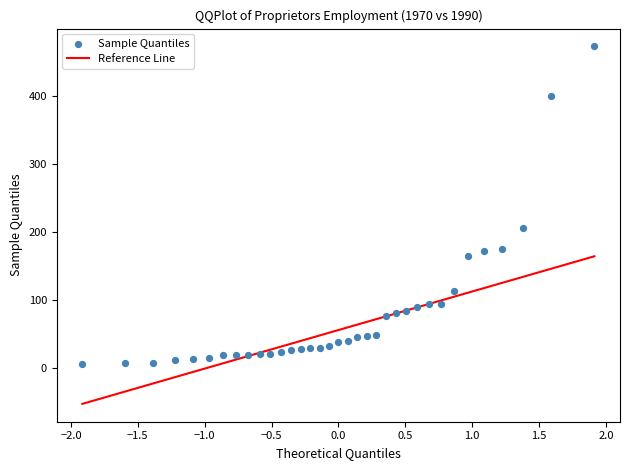

What Y value in the scatter plot is closest to 239?

206.2